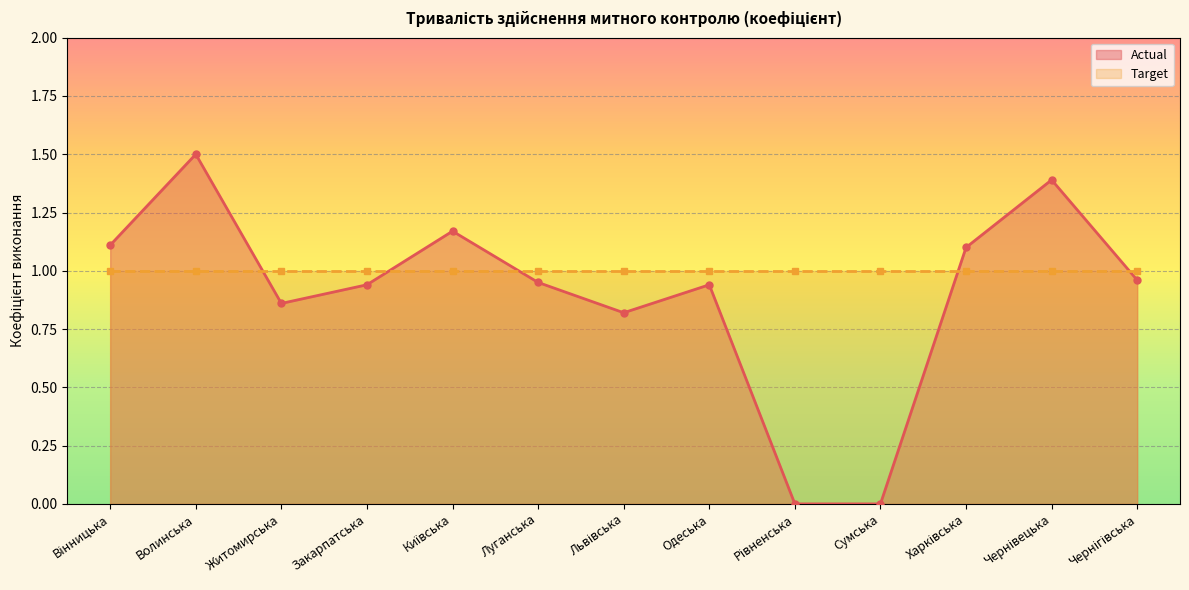

What is the value of the Actual point at the 4th from the left?

0.9